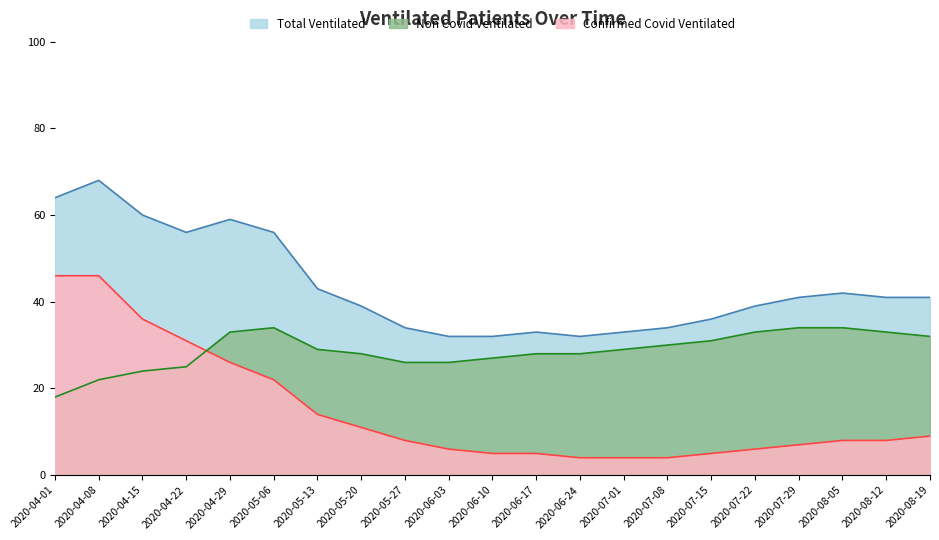

What is the sum of the Non Covid Ventilated values at 2020-04-01 and 2020-05-13?

47